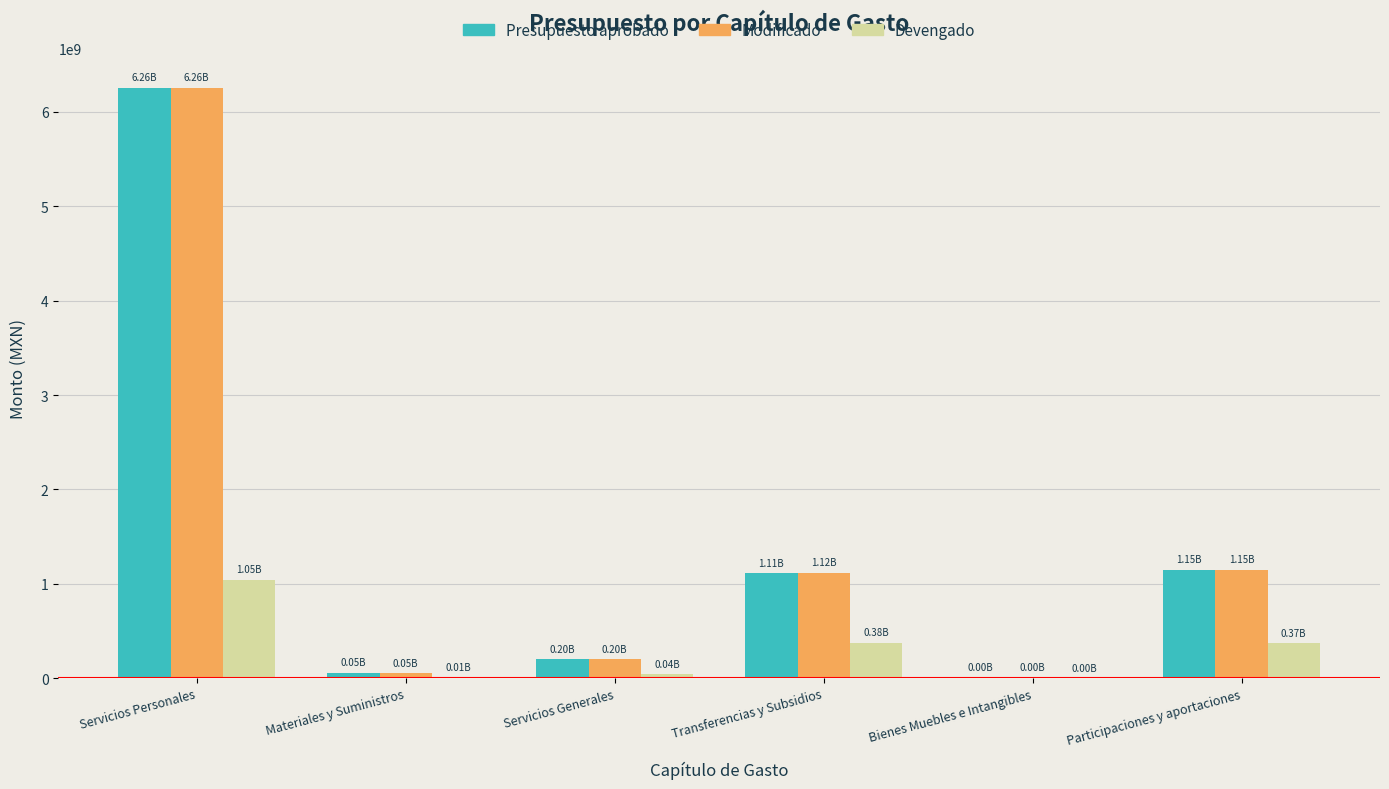

Which series has the widest spread of values?

Modificado